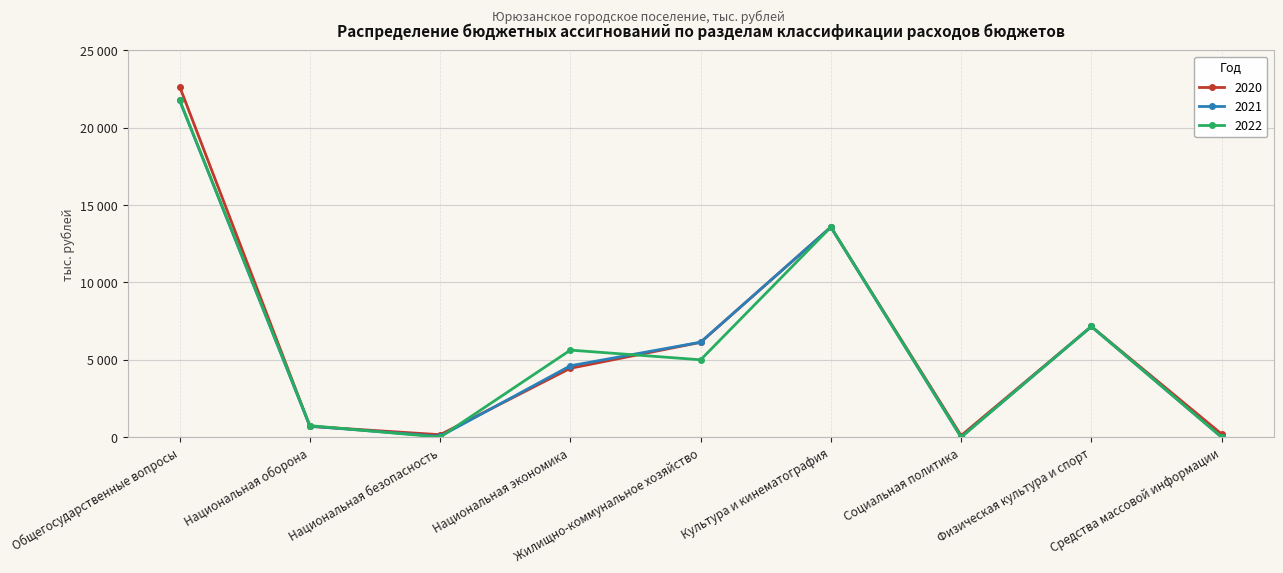

True or false: 2021 and 2020 cross at least once.

True